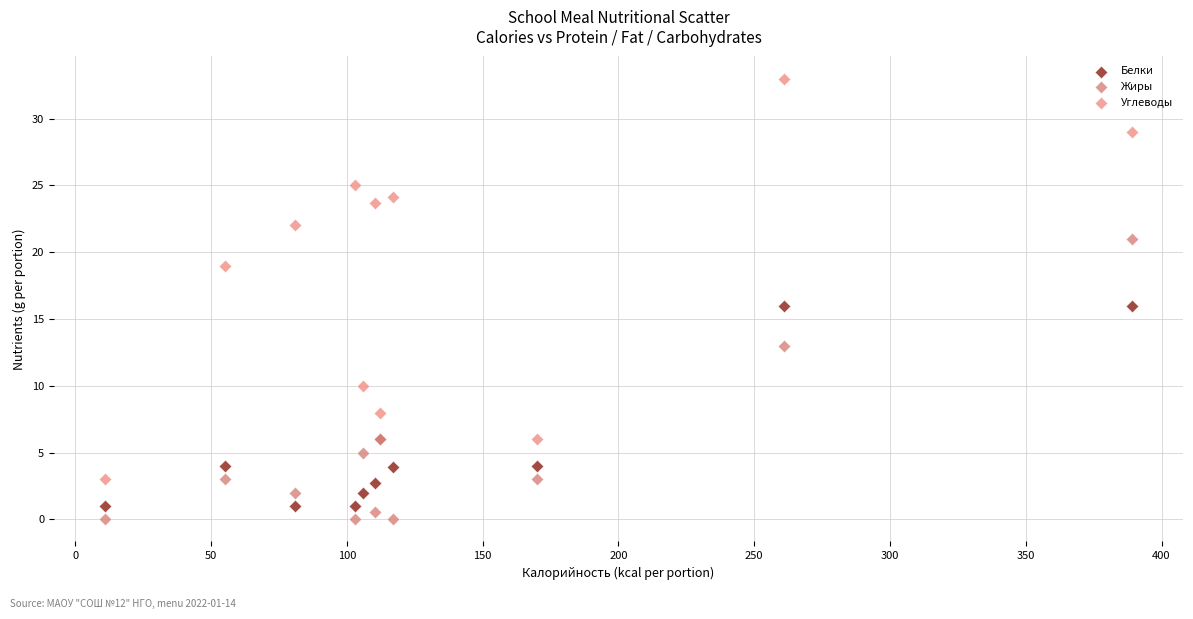

What is the X range (max minus min) for the scatter plot?

378.0